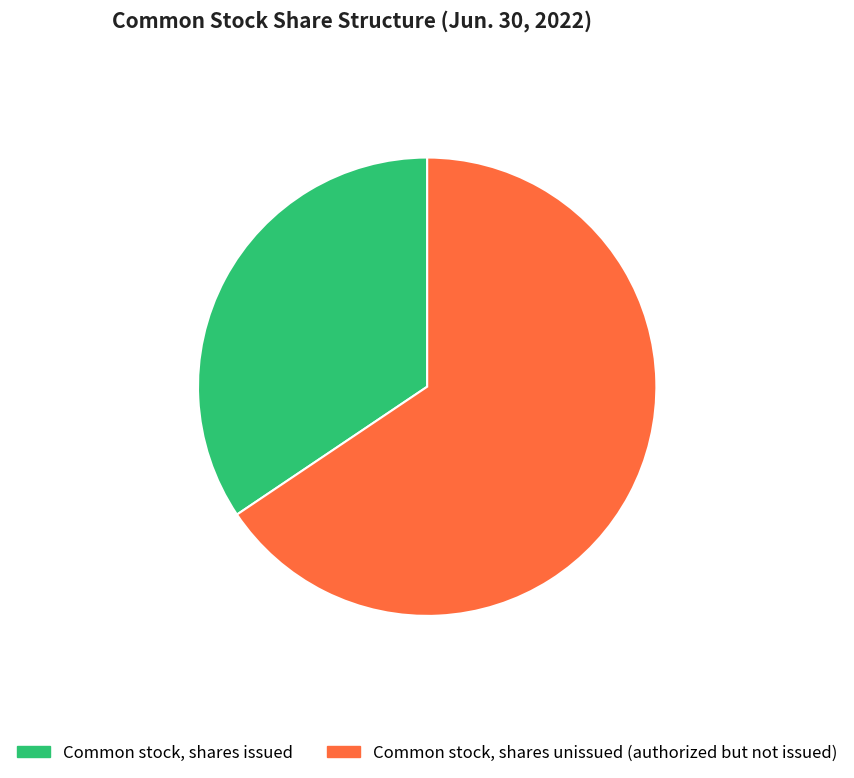

Does any single category account for the majority?

Yes